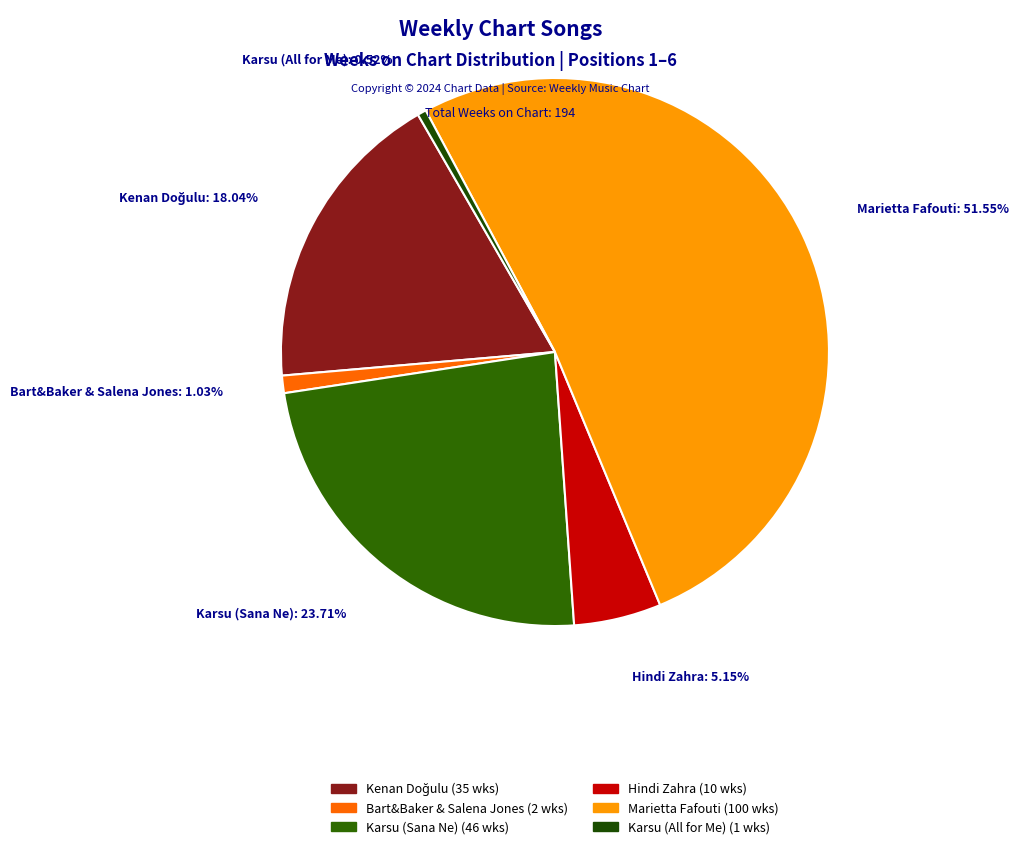

Which slice represents more than half of the pie?

Marietta Fafouti